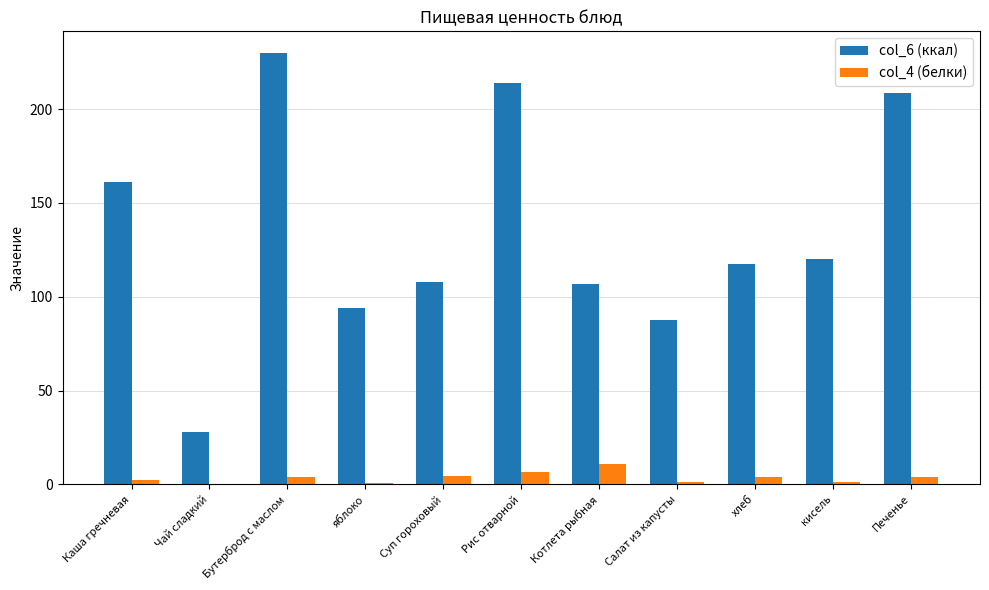

Are the bars horizontal?

No